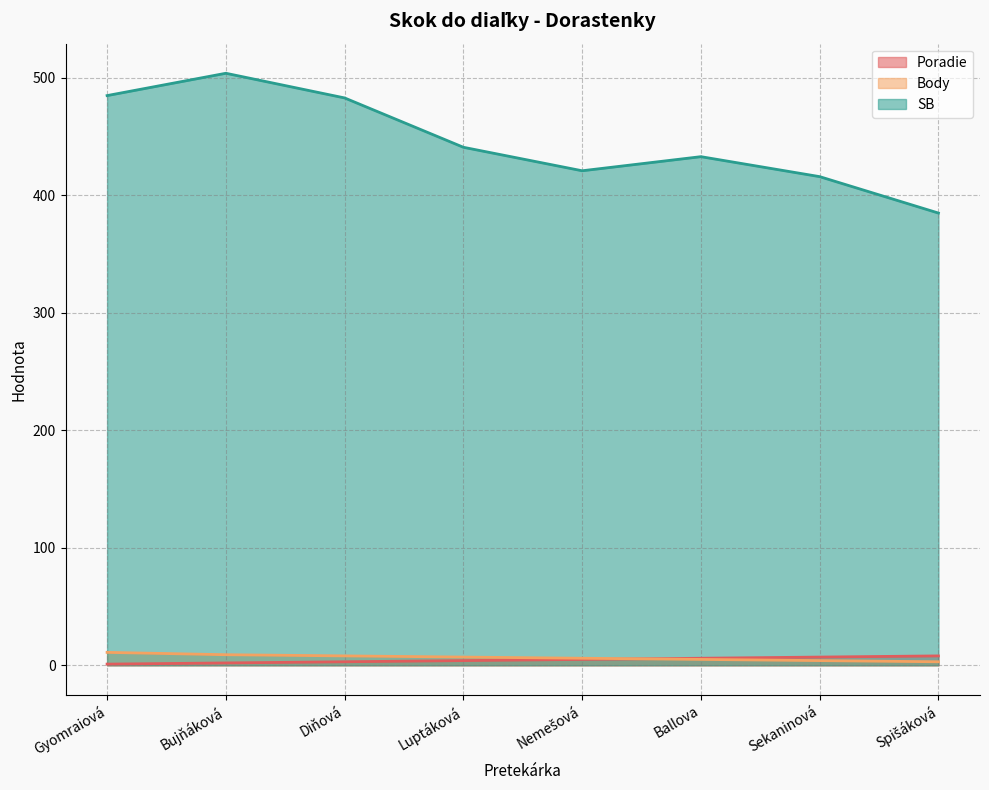

How many lines are shown in the chart?

3